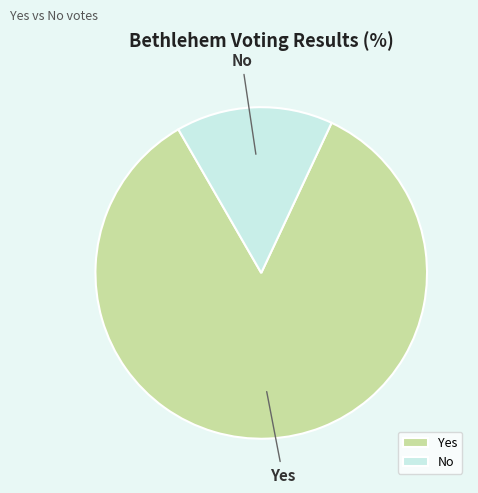

How many slices are in this pie chart?

2